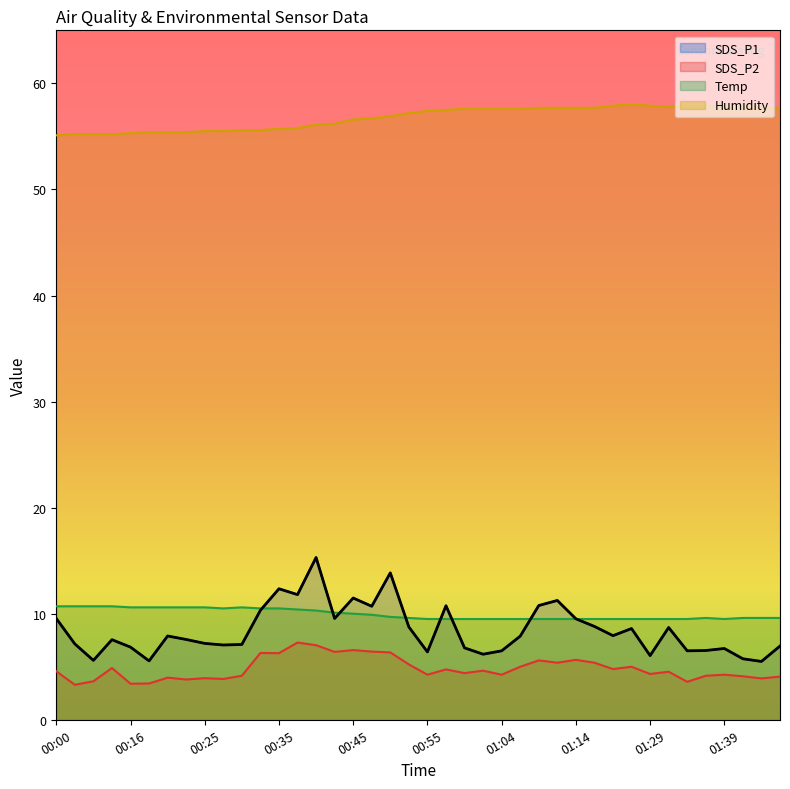

Reading left to right, what are all the values shown in this chart?

SDS_P1: 00:00=9.6	00:03=7.2	00:05=5.6	00:08=7.5	00:16=6.8	00:18=5.5	00:21=7.9	00:23=7.6	00:25=7.2	00:28=7.0	00:30=7.1	00:33=10.3	00:35=12.3	00:38=11.8	00:40=15.3	00:43=9.6	00:45=11.5	00:47=10.7	00:50=13.8	00:52=8.8	00:55=6.4	00:57=10.8	01:00=6.8	01:02=6.2	01:04=6.5	01:07=7.9	01:09=10.8	01:12=11.2	01:14=9.5	01:17=8.8	01:19=7.9	01:22=8.6	01:29=6.0	01:32=8.7	01:34=6.5	01:37=6.5	01:39=6.7	01:42=5.8	01:44=5.5	01:47=7.0
SDS_P2: 00:00=4.6	00:03=3.3	00:05=3.6	00:08=4.9	00:16=3.4	00:18=3.4	00:21=4.0	00:23=3.8	00:25=3.9	00:28=3.9	00:30=4.2	00:33=6.3	00:35=6.3	00:38=7.3	00:40=7.0	00:43=6.4	00:45=6.6	00:47=6.4	00:50=6.3	00:52=5.2	00:55=4.2	00:57=4.8	01:00=4.4	01:02=4.6	01:04=4.2	01:07=5.0	01:09=5.6	01:12=5.4	01:14=5.7	01:17=5.4	01:19=4.8	01:22=5.0	01:29=4.3	01:32=4.5	01:34=3.6	01:37=4.2	01:39=4.2	01:42=4.1	01:44=3.9	01:47=4.1
Temp: 00:00=10.7	00:03=10.7	00:05=10.7	00:08=10.7	00:16=10.6	00:18=10.6	00:21=10.6	00:23=10.6	00:25=10.6	00:28=10.5	00:30=10.6	00:33=10.5	00:35=10.5	00:38=10.4	00:40=10.3	00:43=10.1	00:45=10.0	00:47=9.9	00:50=9.7	00:52=9.6	00:55=9.5	00:57=9.5	01:00=9.5	01:02=9.5	01:04=9.5	01:07=9.5	01:09=9.5	01:12=9.5	01:14=9.5	01:17=9.5	01:19=9.5	01:22=9.5	01:29=9.5	01:32=9.5	01:34=9.5	01:37=9.6	01:39=9.5	01:42=9.6	01:44=9.6	01:47=9.6
Humidity: 00:00=55.1	00:03=55.2	00:05=55.2	00:08=55.2	00:16=55.3	00:18=55.4	00:21=55.4	00:23=55.4	00:25=55.5	00:28=55.5	00:30=55.6	00:33=55.6	00:35=55.7	00:38=55.8	00:40=56.1	00:43=56.2	00:45=56.6	00:47=56.7	00:50=56.9	00:52=57.2	00:55=57.4	00:57=57.5	01:00=57.6	01:02=57.6	01:04=57.6	01:07=57.6	01:09=57.7	01:12=57.7	01:14=57.7	01:17=57.7	01:19=57.9	01:22=58.0	01:29=57.9	01:32=57.8	01:34=57.9	01:37=57.9	01:39=57.7	01:42=57.8	01:44=57.7	01:47=57.7